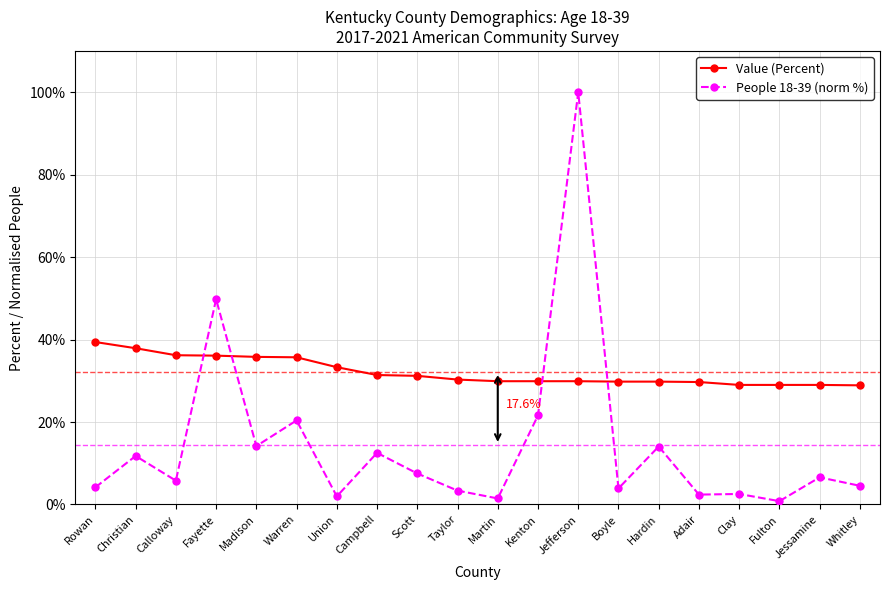

Is it true that Value (Percent) equals 31.2 at Scott?

True